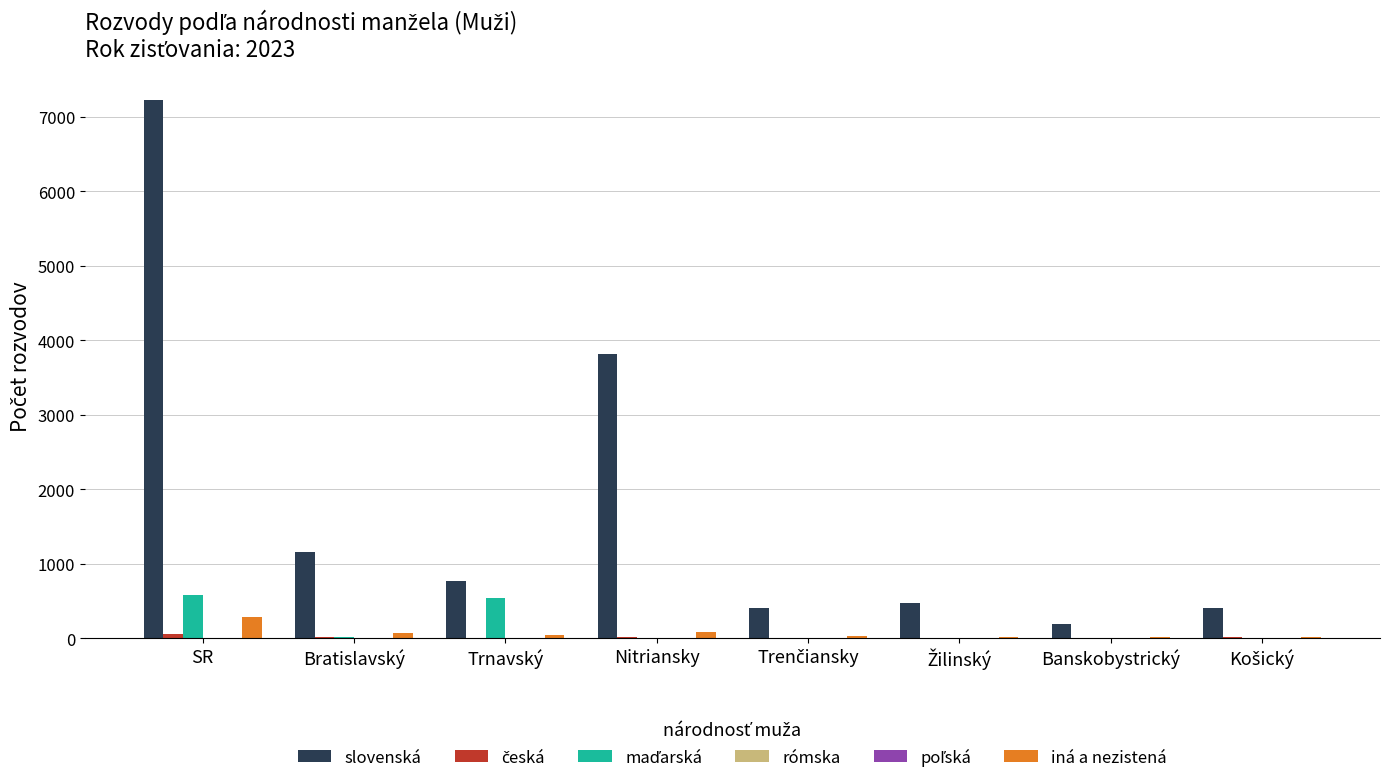

Which category has the highest value across all series?

SR